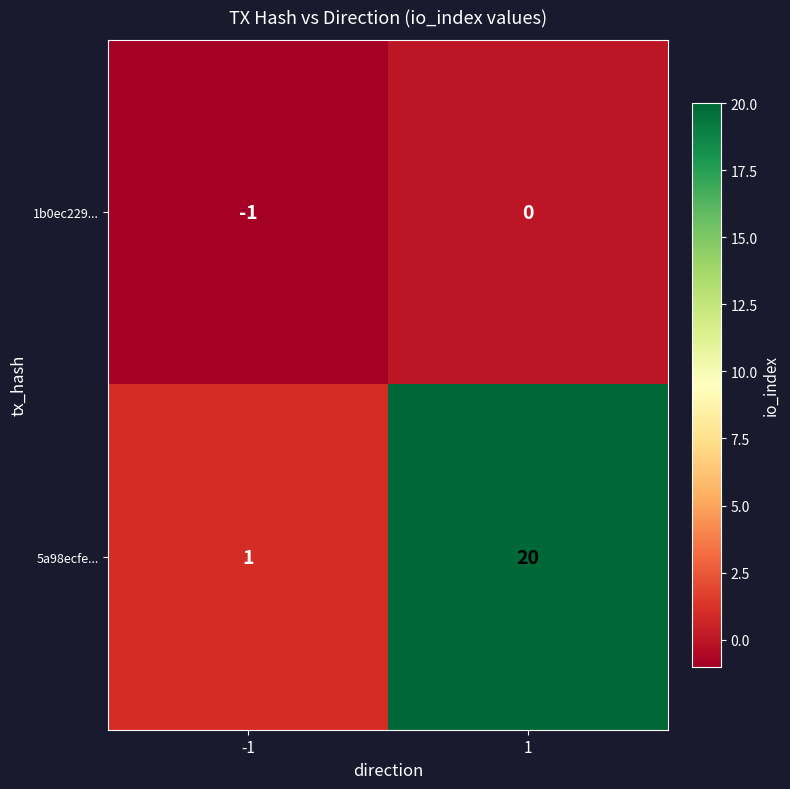

What is the sum of the 5a98ecfe... values at -1 and 1?

21